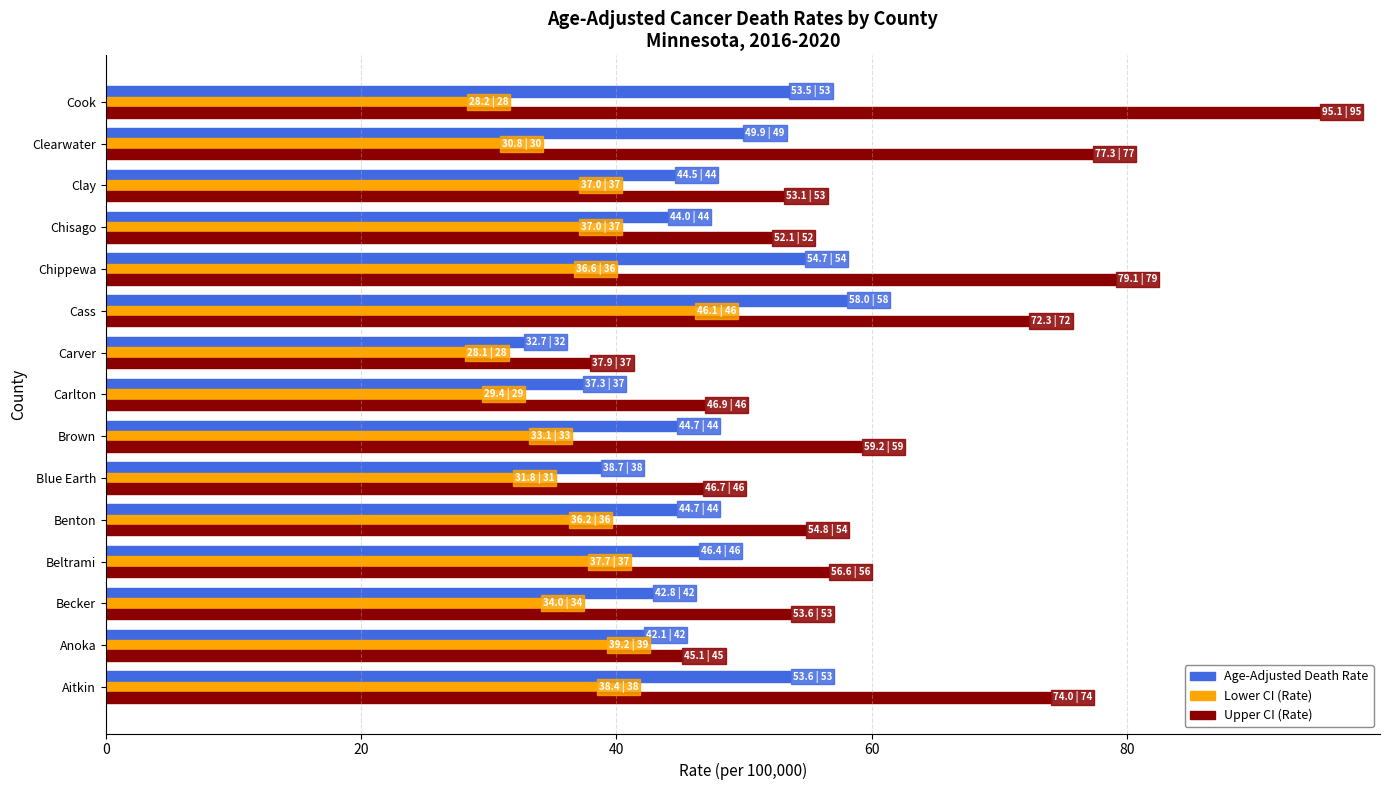

Count the number of categories in the chart.

15